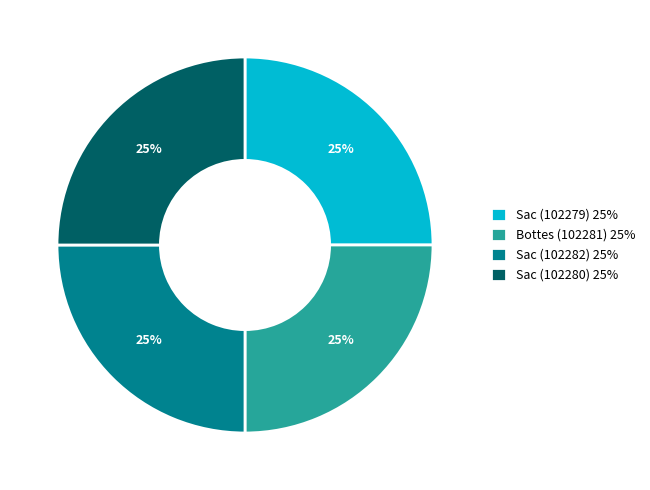

Is Sac (102280) 25% the majority of the pie?

No